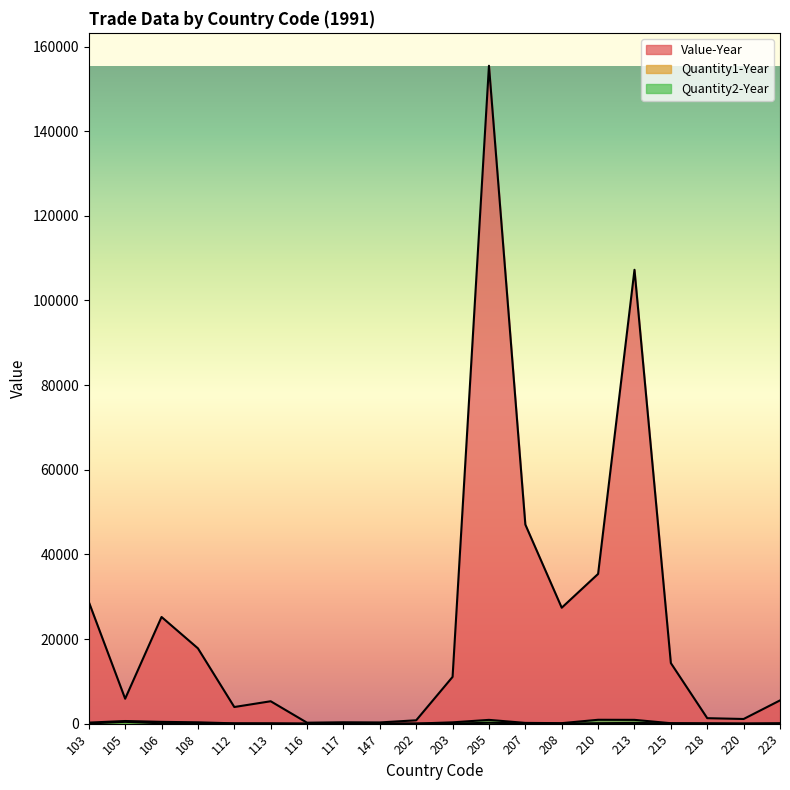

True or false: Quantity2-Year and Quantity1-Year cross at least once.

False